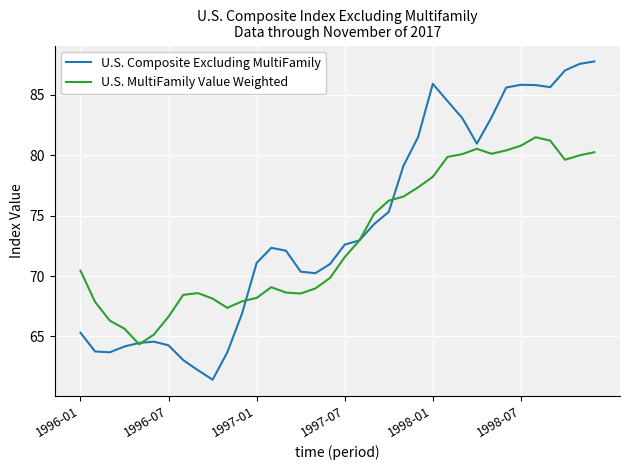

Rank the series by their maximum value, from highest to lowest.

U.S. Composite Excluding MultiFamily, U.S. MultiFamily Value Weighted